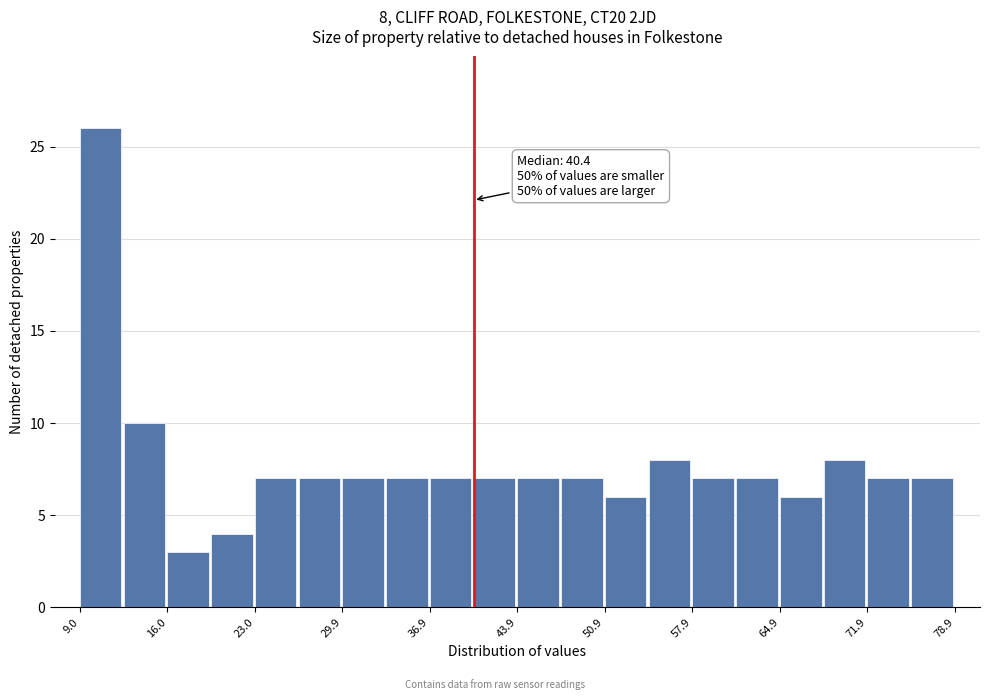

Around what value on the x-axis is the tallest bar? Give the approximate position of its centre, as read against the axis.

11